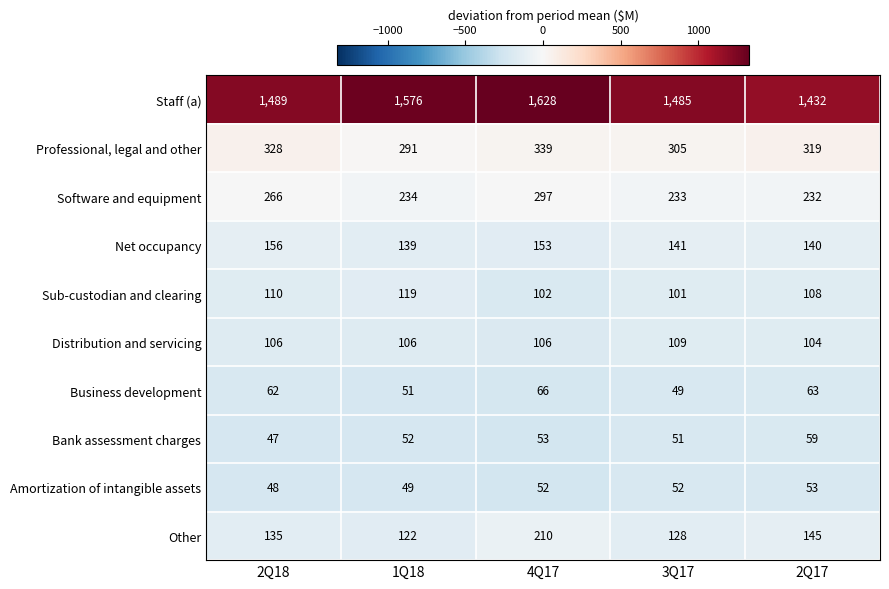

How many series are shown in this chart?

10